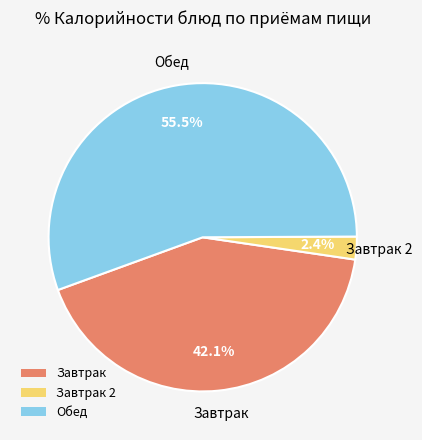

What is the largest slice in the pie chart?

Обед